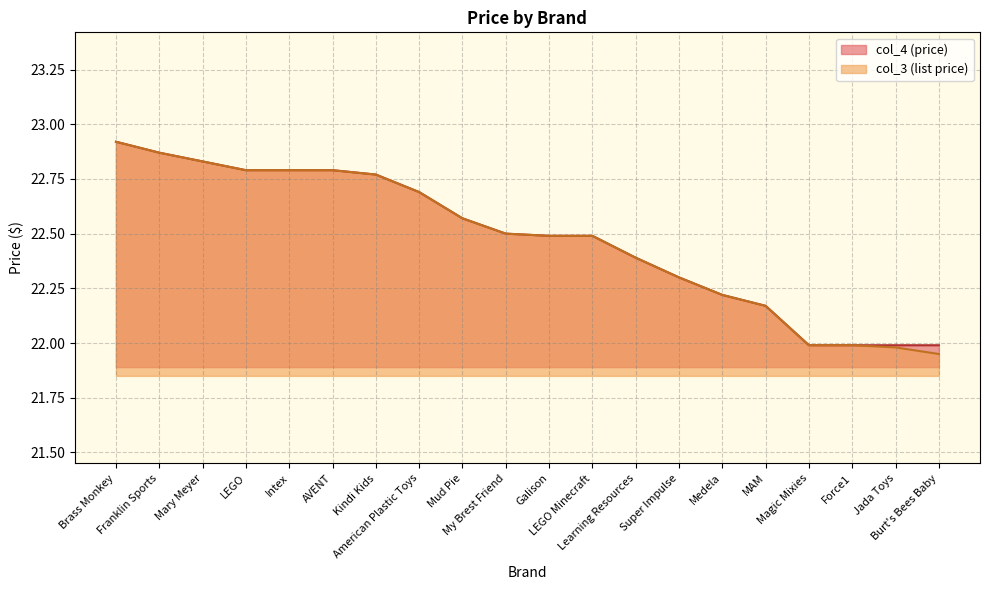

How many lines are shown in the chart?

2